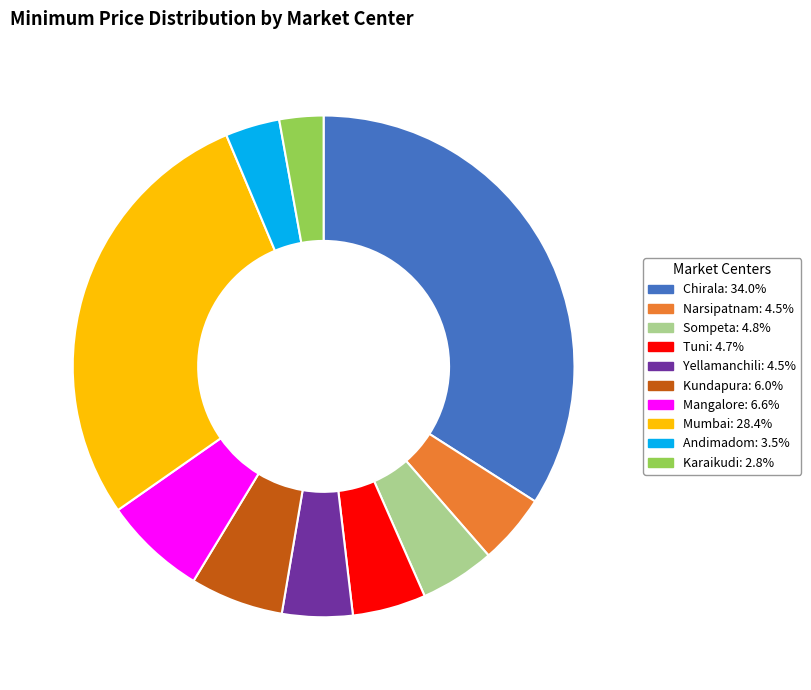

Do Kundapura and Narsipatnam together represent more than half of the pie?

No